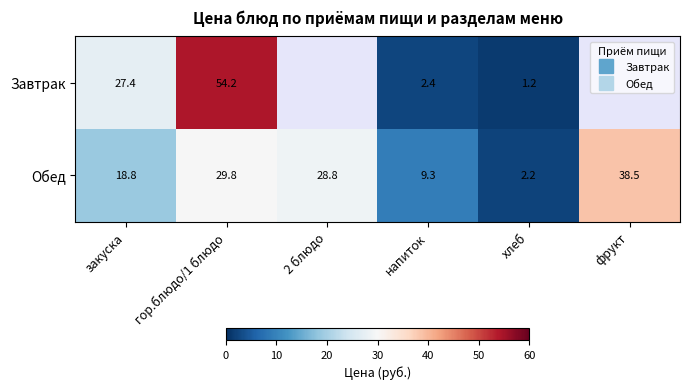

Read the Обед value at напиток.

9.3